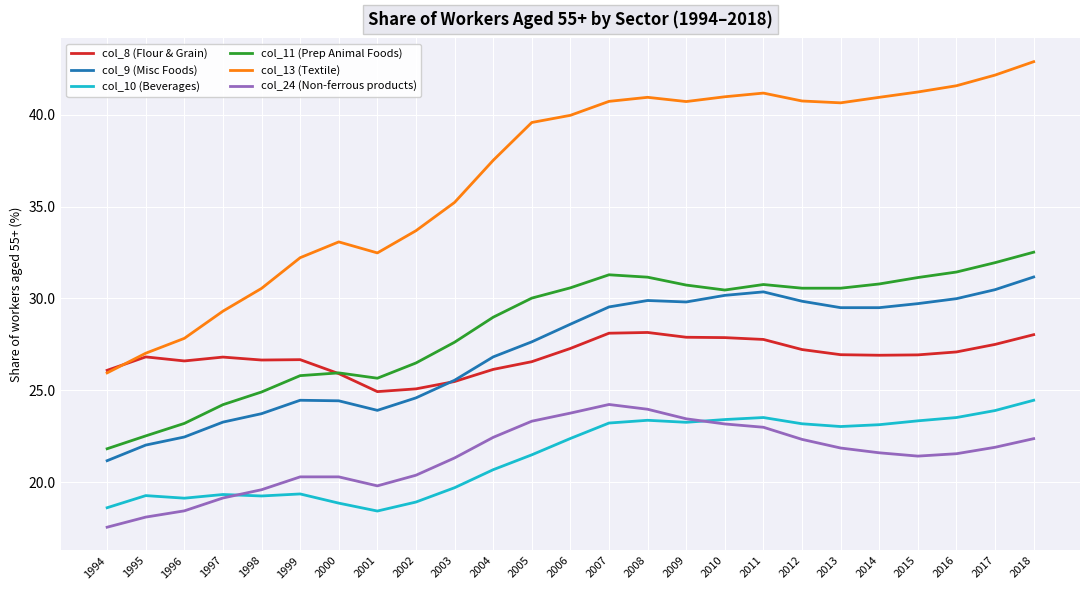

True or false: col_8 (Flour & Grain) and col_10 (Beverages) cross at least once.

False